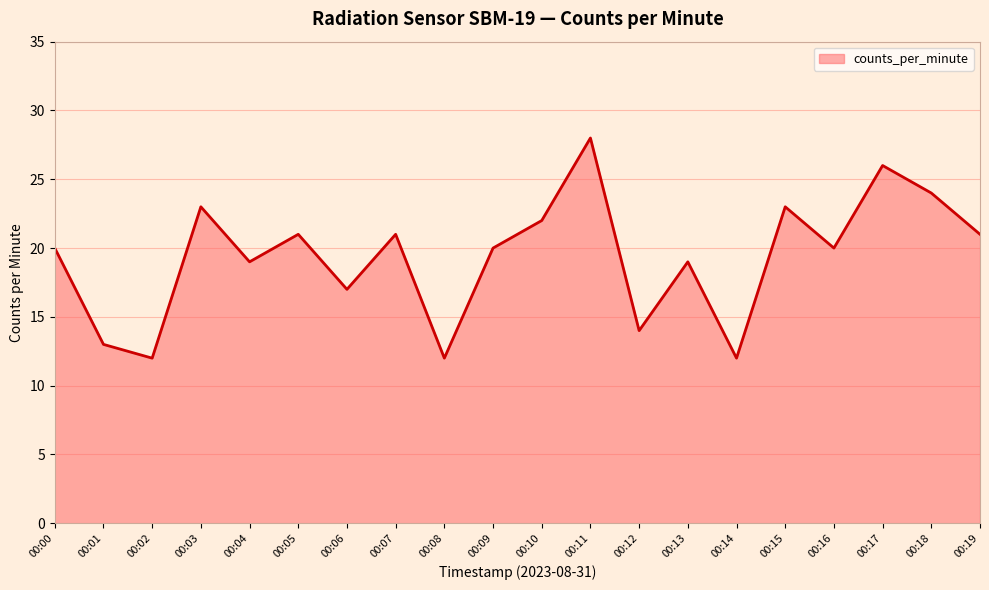

What is the ratio of the value at 00:11 to the value at 00:08?

2.3